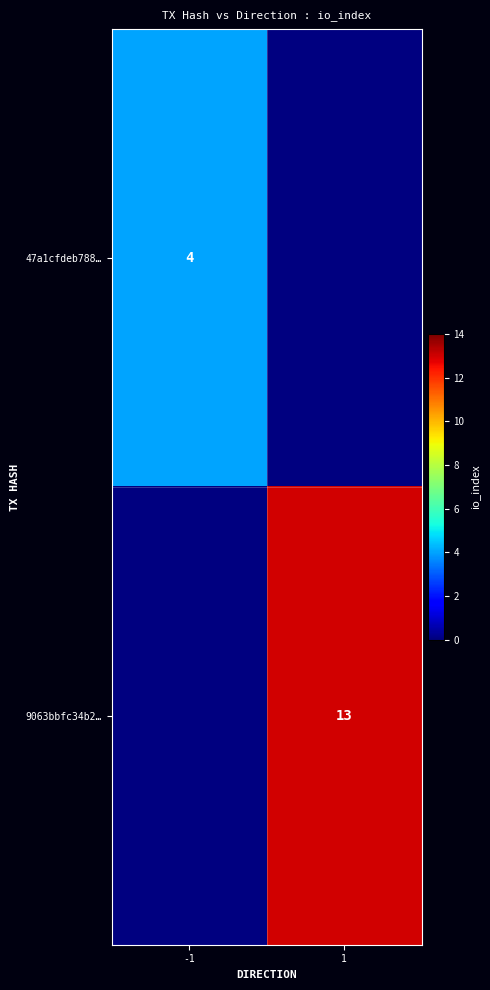

The value of 9063bbfc34b2… at 1 is 18. True or false?

False